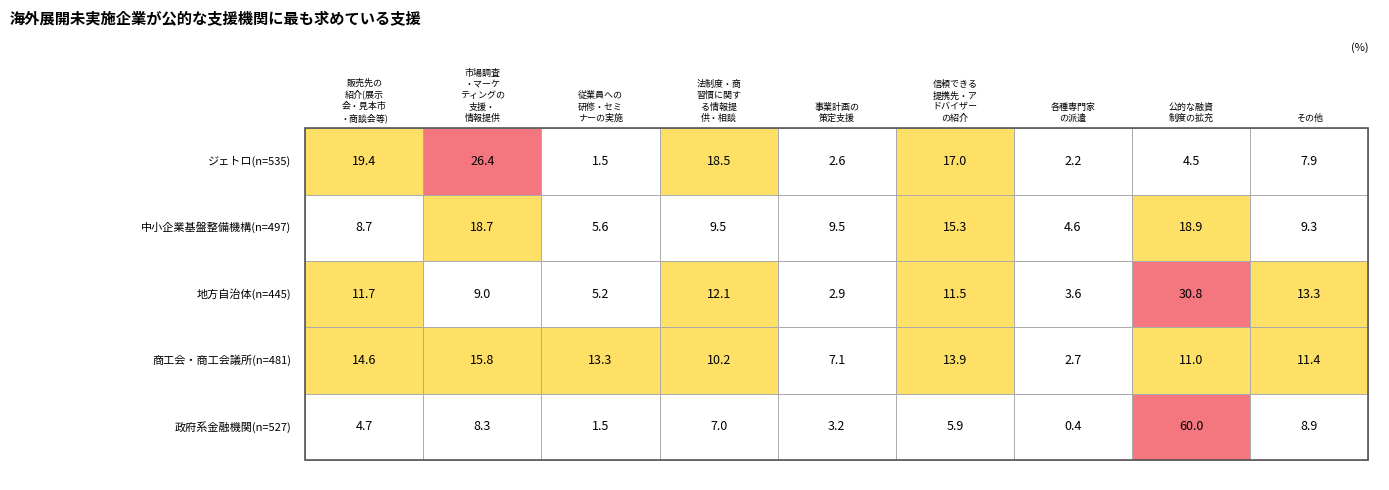

How many data points in 中小企業基盤整備機構(n=497) are above 9?

6